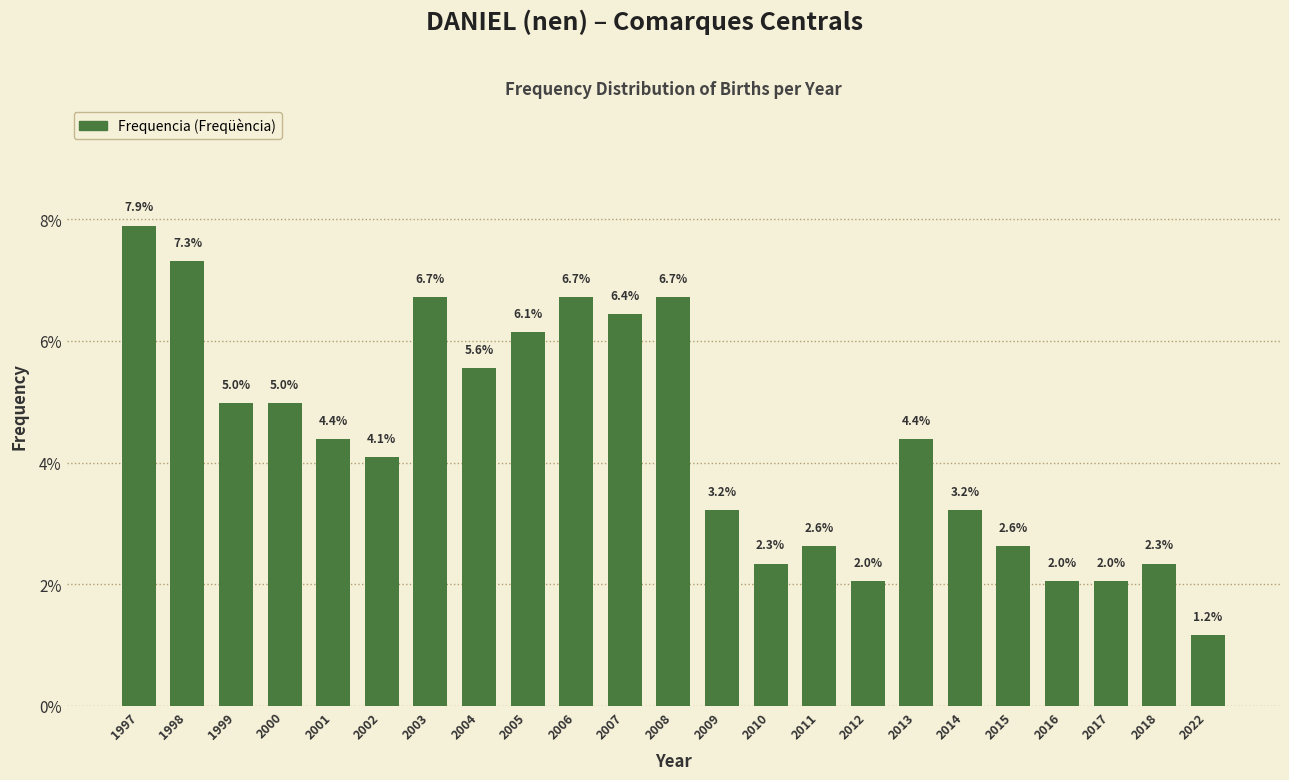

Reading left to right, extract all data points from this chart.

1997=7.9	1998=7.3	1999=5.0	2000=5.0	2001=4.4	2002=4.1	2003=6.7	2004=5.6	2005=6.1	2006=6.7	2007=6.4	2008=6.7	2009=3.2	2010=2.3	2011=2.6	2012=2.0	2013=4.4	2014=3.2	2015=2.6	2016=2.0	2017=2.0	2018=2.3	2022=1.2